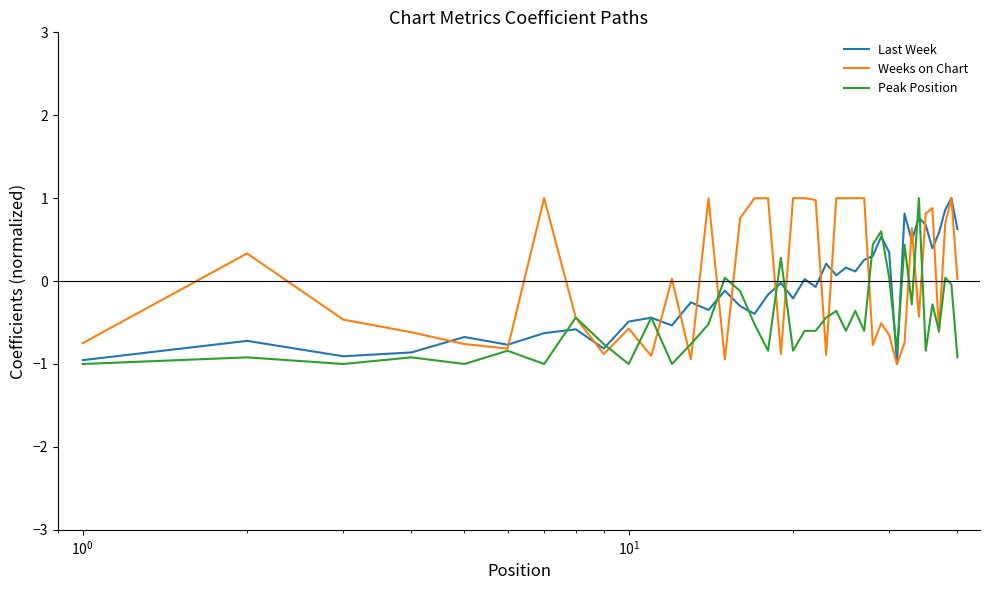

What is the highest value of the Weeks on Chart series?

1.0